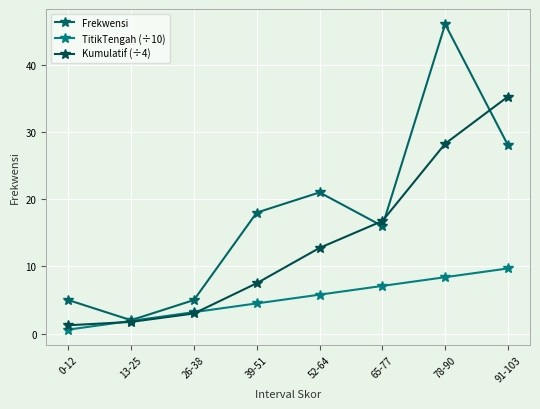

Is this an area chart (filled region under the line)?

No